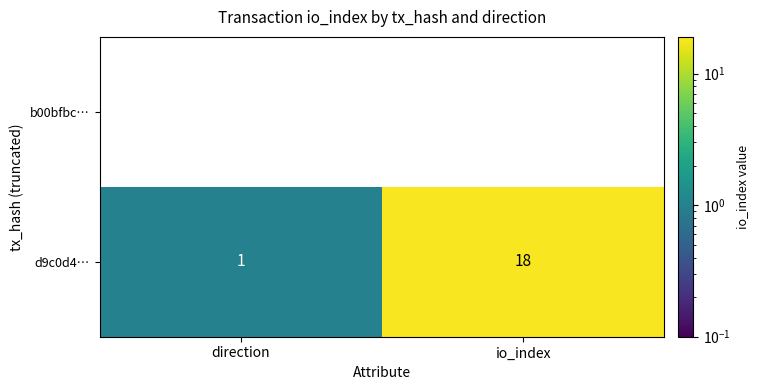

Which series has the largest total across all categories?

d9c0d4…